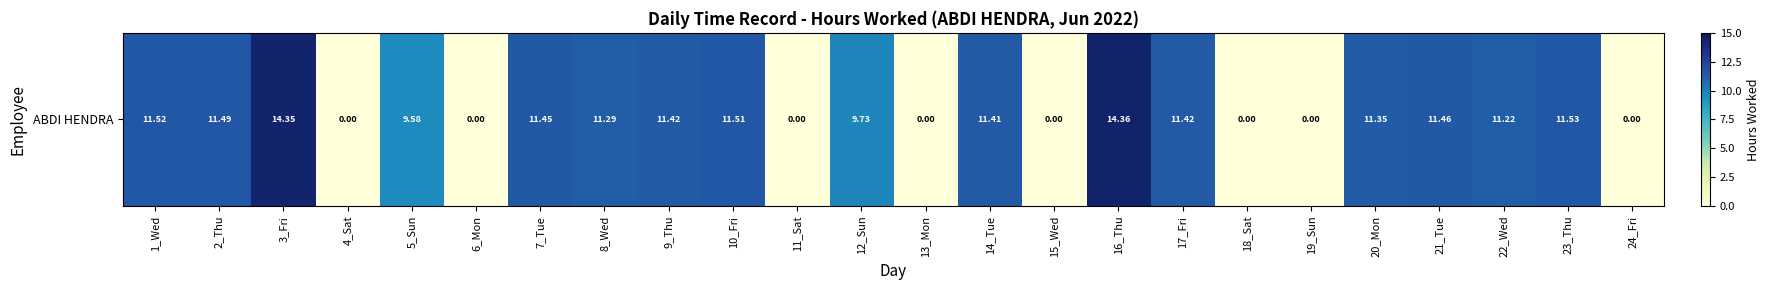

Which has a higher value, 11_Sat or 17_Fri?

17_Fri